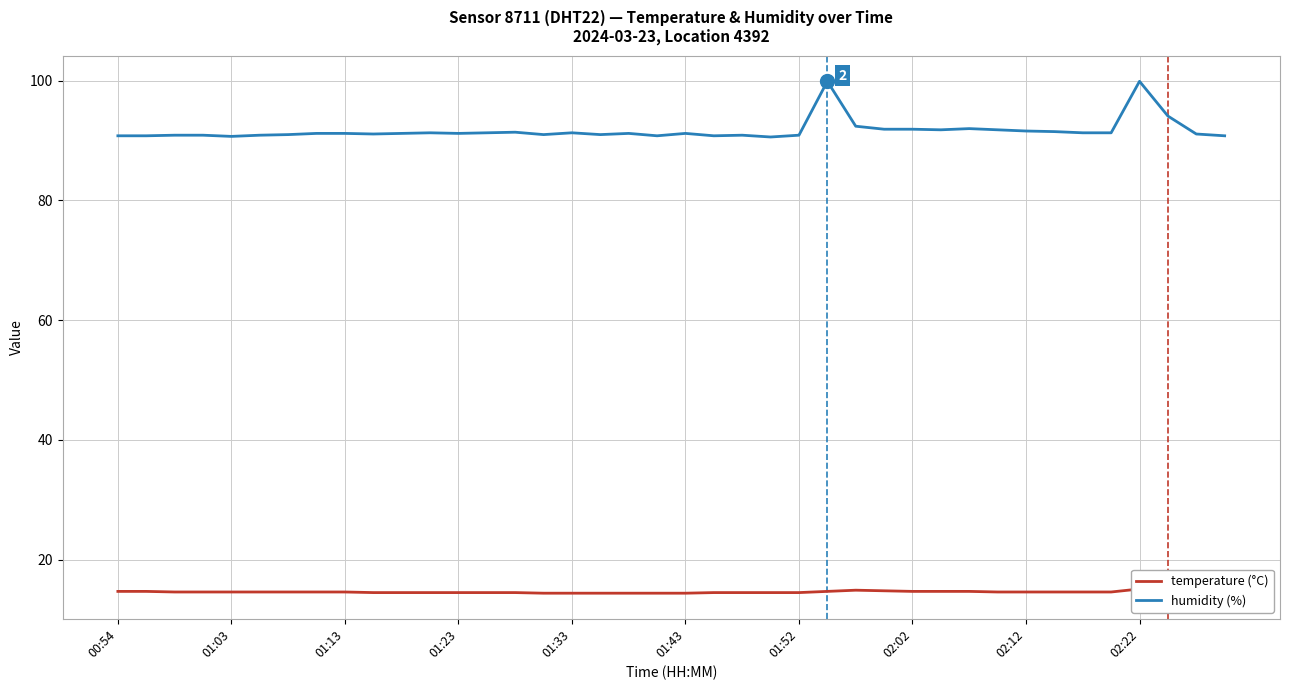

What is the lowest value of the humidity (%) series?

90.6